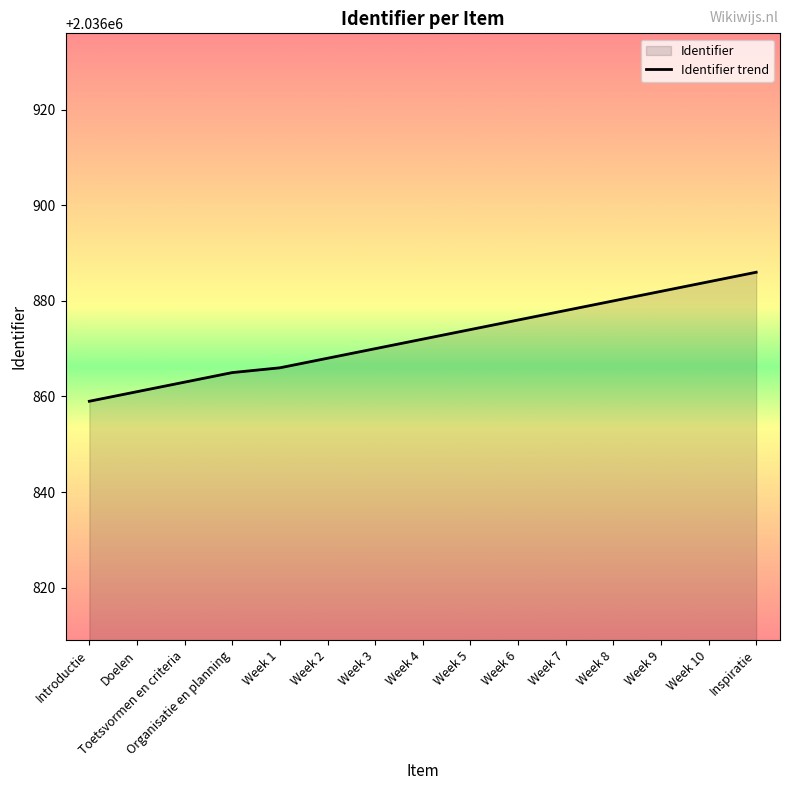

List the labels in order of value, smallest first.

Introductie, Doelen, Toetsvormen en criteria, Organisatie en planning, Week 1, Week 2, Week 3, Week 4, Week 5, Week 6, Week 7, Week 8, Week 9, Week 10, Inspiratie